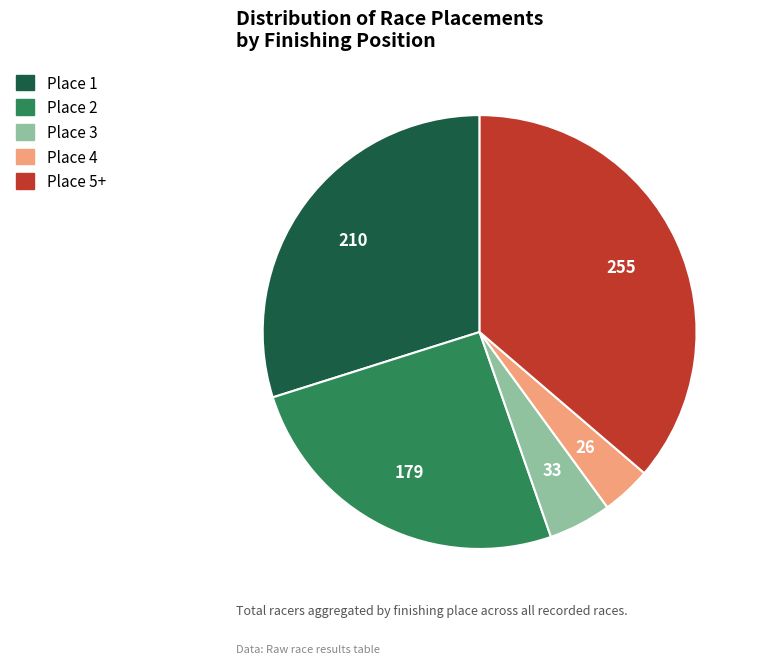

Does any single category account for the majority?

No